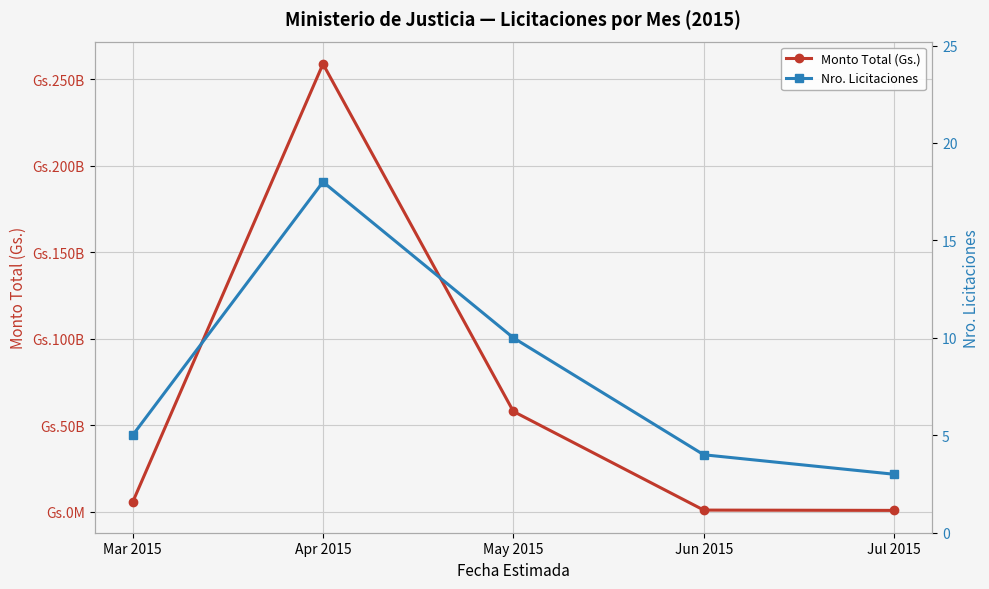

Which category has the highest value across all series?

Apr 2015